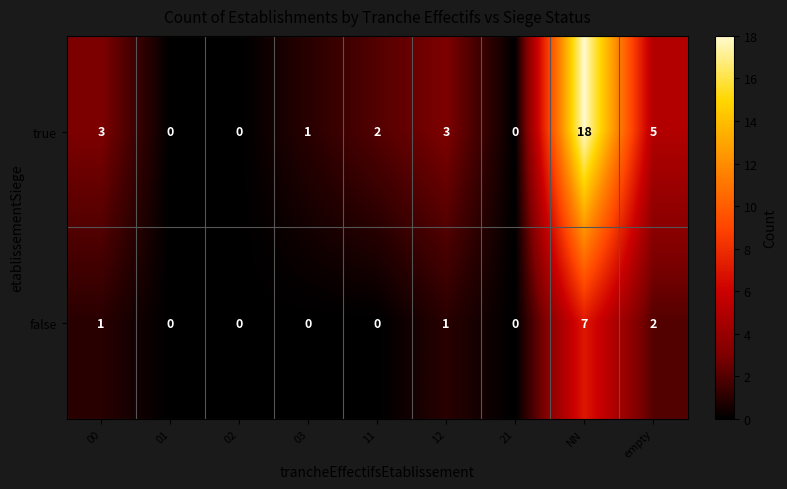

Which series has the largest total across all categories?

true